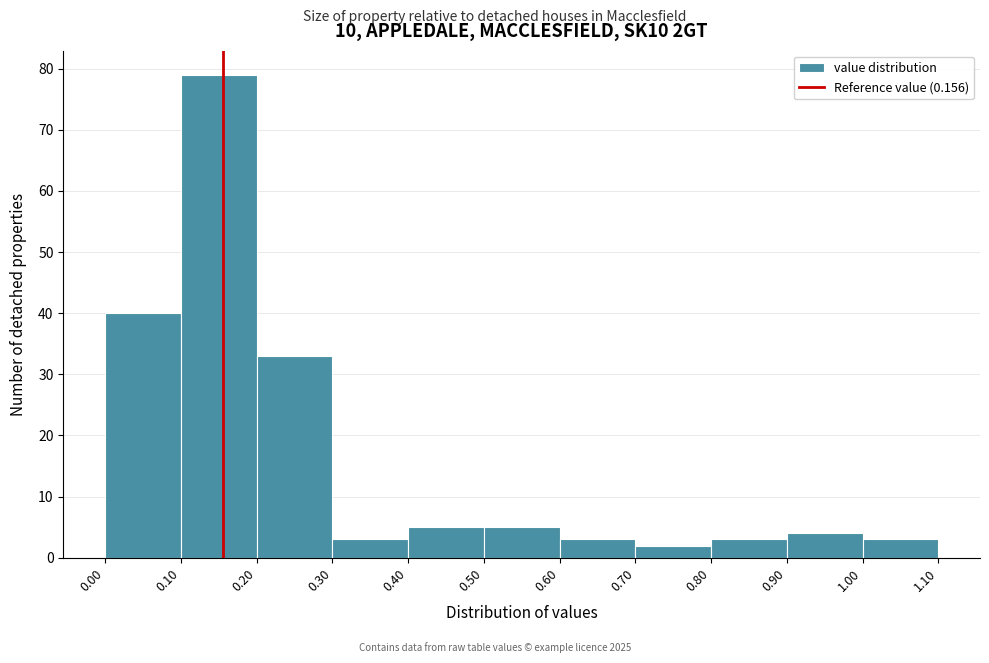

What is the height of the bar covering 0.40 to 0.50 on the x-axis? The values are not printed on the chart, so give them approximately, as read against the axis.

5